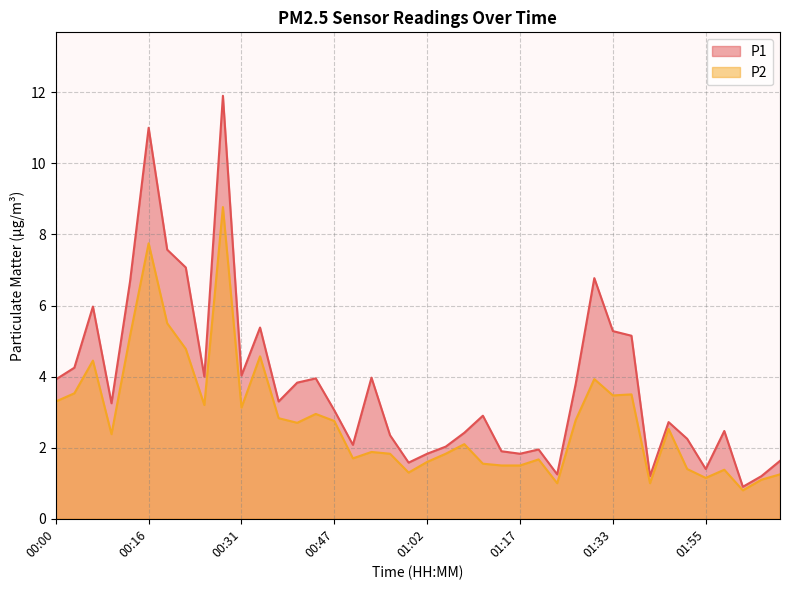

How many interior local valleys does the P2 series have?

11